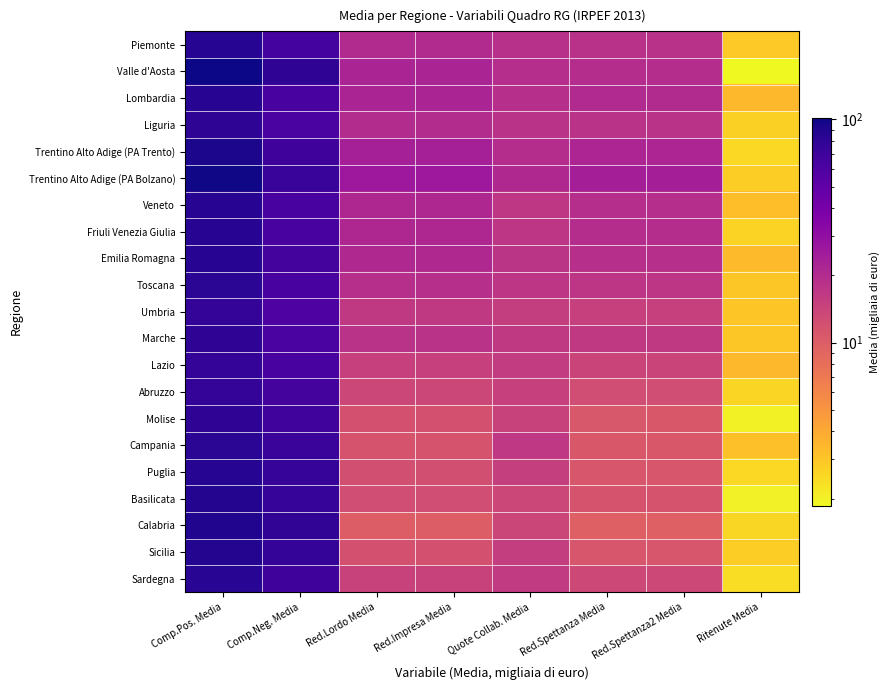

Reading left to right, what are all the values shown in this chart?

Piemonte: Comp.Pos. Media=85.9	Comp.Neg. Media=66.0	Red.Lordo Media=20.3	Red.Impresa Media=20.3	Quote Collab. Media=18.6	Red.Spettanza Media=18.5	Red.Spettanza2 Media=18.5	Ritenute Media=2.9
Valle d'Aosta: Comp.Pos. Media=101.5	Comp.Neg. Media=79.8	Red.Lordo Media=22.0	Red.Impresa Media=22.0	Quote Collab. Media=19.3	Red.Spettanza Media=19.7	Red.Spettanza2 Media=19.7	Ritenute Media=1.9
Lombardia: Comp.Pos. Media=85.3	Comp.Neg. Media=63.6	Red.Lordo Media=22.2	Red.Impresa Media=22.2	Quote Collab. Media=18.8	Red.Spettanza Media=20.3	Red.Spettanza2 Media=20.3	Ritenute Media=3.4
Liguria: Comp.Pos. Media=81.4	Comp.Neg. Media=62.2	Red.Lordo Media=19.9	Red.Impresa Media=19.9	Quote Collab. Media=17.9	Red.Spettanza Media=18.1	Red.Spettanza2 Media=18.1	Ritenute Media=2.7
Trentino Alto Adige (PA Trento): Comp.Pos. Media=93.0	Comp.Neg. Media=69.4	Red.Lordo Media=23.6	Red.Impresa Media=23.6	Quote Collab. Media=19.4	Red.Spettanza Media=21.7	Red.Spettanza2 Media=21.7	Ritenute Media=2.5
Trentino Alto Adige (PA Bolzano): Comp.Pos. Media=99.5	Comp.Neg. Media=73.1	Red.Lordo Media=26.4	Red.Impresa Media=26.4	Quote Collab. Media=20.7	Red.Spettanza Media=23.9	Red.Spettanza2 Media=23.9	Ritenute Media=2.8
Veneto: Comp.Pos. Media=85.2	Comp.Neg. Media=64.3	Red.Lordo Media=21.1	Red.Impresa Media=21.1	Quote Collab. Media=17.0	Red.Spettanza Media=19.2	Red.Spettanza2 Media=19.2	Ritenute Media=3.2
Friuli Venezia Giulia: Comp.Pos. Media=84.6	Comp.Neg. Media=63.6	Red.Lordo Media=21.2	Red.Impresa Media=21.2	Quote Collab. Media=17.3	Red.Spettanza Media=19.5	Red.Spettanza2 Media=19.5	Ritenute Media=2.6
Emilia Romagna: Comp.Pos. Media=84.9	Comp.Neg. Media=64.5	Red.Lordo Media=20.8	Red.Impresa Media=20.8	Quote Collab. Media=17.6	Red.Spettanza Media=18.9	Red.Spettanza2 Media=18.9	Ritenute Media=3.3
Toscana: Comp.Pos. Media=82.1	Comp.Neg. Media=63.8	Red.Lordo Media=19.0	Red.Impresa Media=19.0	Quote Collab. Media=17.2	Red.Spettanza Media=17.3	Red.Spettanza2 Media=17.3	Ritenute Media=3.0
Umbria: Comp.Pos. Media=76.4	Comp.Neg. Media=60.4	Red.Lordo Media=16.5	Red.Impresa Media=16.5	Quote Collab. Media=15.5	Red.Spettanza Media=15.1	Red.Spettanza2 Media=15.1	Ritenute Media=3.0
Marche: Comp.Pos. Media=80.2	Comp.Neg. Media=62.3	Red.Lordo Media=18.1	Red.Impresa Media=18.1	Quote Collab. Media=16.4	Red.Spettanza Media=16.5	Red.Spettanza2 Media=16.4	Ritenute Media=3.0
Lazio: Comp.Pos. Media=77.8	Comp.Neg. Media=64.3	Red.Lordo Media=15.1	Red.Impresa Media=15.1	Quote Collab. Media=16.1	Red.Spettanza Media=14.1	Red.Spettanza2 Media=14.1	Ritenute Media=3.5
Abruzzo: Comp.Pos. Media=77.6	Comp.Neg. Media=64.7	Red.Lordo Media=13.6	Red.Impresa Media=13.6	Quote Collab. Media=15.0	Red.Spettanza Media=12.5	Red.Spettanza2 Media=12.5	Ritenute Media=2.6
Molise: Comp.Pos. Media=79.1	Comp.Neg. Media=68.1	Red.Lordo Media=11.9	Red.Impresa Media=11.9	Quote Collab. Media=14.5	Red.Spettanza Media=10.9	Red.Spettanza2 Media=10.9	Ritenute Media=2.0
Campania: Comp.Pos. Media=82.2	Comp.Neg. Media=72.0	Red.Lordo Media=11.5	Red.Impresa Media=11.5	Quote Collab. Media=16.7	Red.Spettanza Media=10.7	Red.Spettanza2 Media=10.7	Ritenute Media=3.2
Puglia: Comp.Pos. Media=86.5	Comp.Neg. Media=74.7	Red.Lordo Media=12.2	Red.Impresa Media=12.2	Quote Collab. Media=15.3	Red.Spettanza Media=11.2	Red.Spettanza2 Media=11.2	Ritenute Media=2.5
Basilicata: Comp.Pos. Media=87.7	Comp.Neg. Media=75.3	Red.Lordo Media=12.6	Red.Impresa Media=12.6	Quote Collab. Media=13.6	Red.Spettanza Media=11.4	Red.Spettanza2 Media=11.4	Ritenute Media=2.0
Calabria: Comp.Pos. Media=88.4	Comp.Neg. Media=78.9	Red.Lordo Media=10.2	Red.Impresa Media=10.2	Quote Collab. Media=13.8	Red.Spettanza Media=9.6	Red.Spettanza2 Media=9.6	Ritenute Media=2.6
Sicilia: Comp.Pos. Media=88.1	Comp.Neg. Media=76.6	Red.Lordo Media=11.9	Red.Impresa Media=11.9	Quote Collab. Media=15.4	Red.Spettanza Media=11.1	Red.Spettanza2 Media=11.1	Ritenute Media=2.8
Sardegna: Comp.Pos. Media=83.5	Comp.Neg. Media=69.6	Red.Lordo Media=14.5	Red.Impresa Media=14.5	Quote Collab. Media=16.1	Red.Spettanza Media=13.5	Red.Spettanza2 Media=13.5	Ritenute Media=2.4